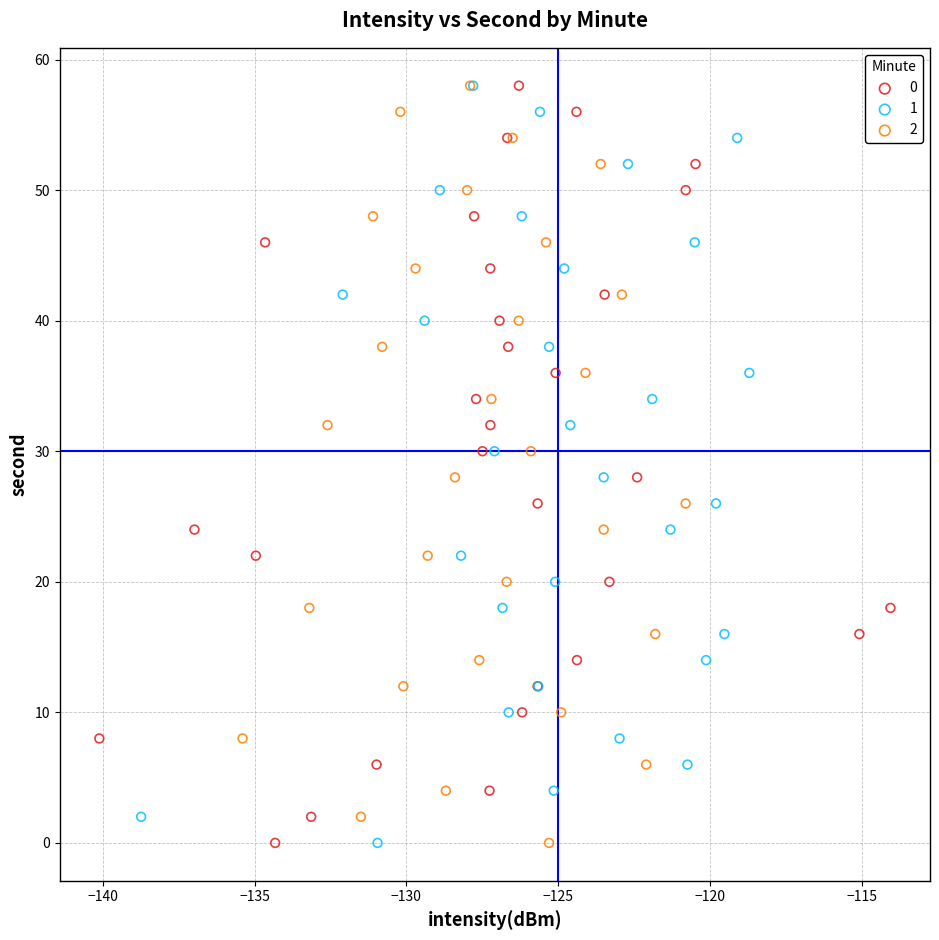

What are all the series names shown in the legend?

0, 1, 2